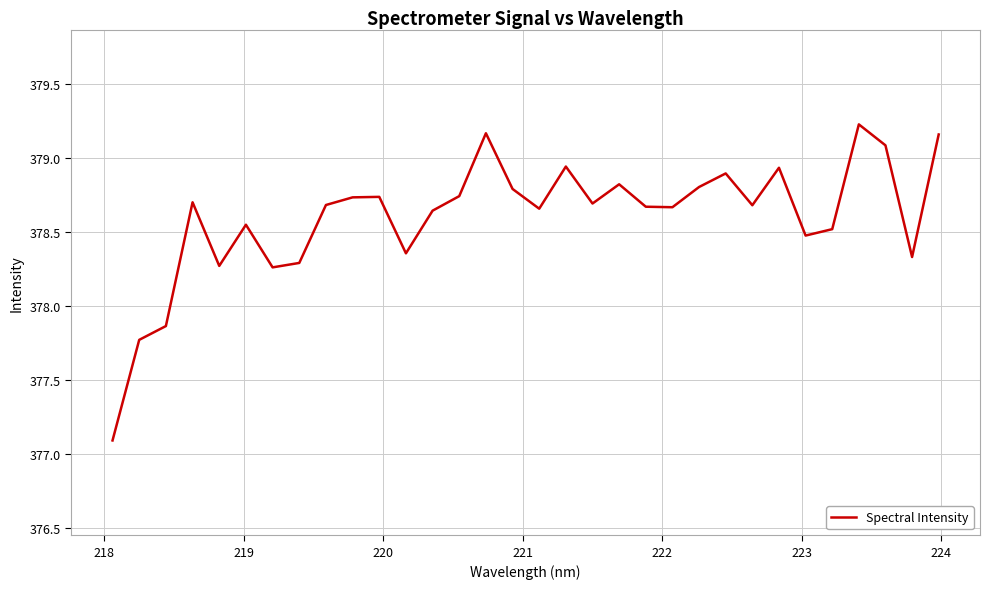

Does the chart have visible grid lines?

Yes